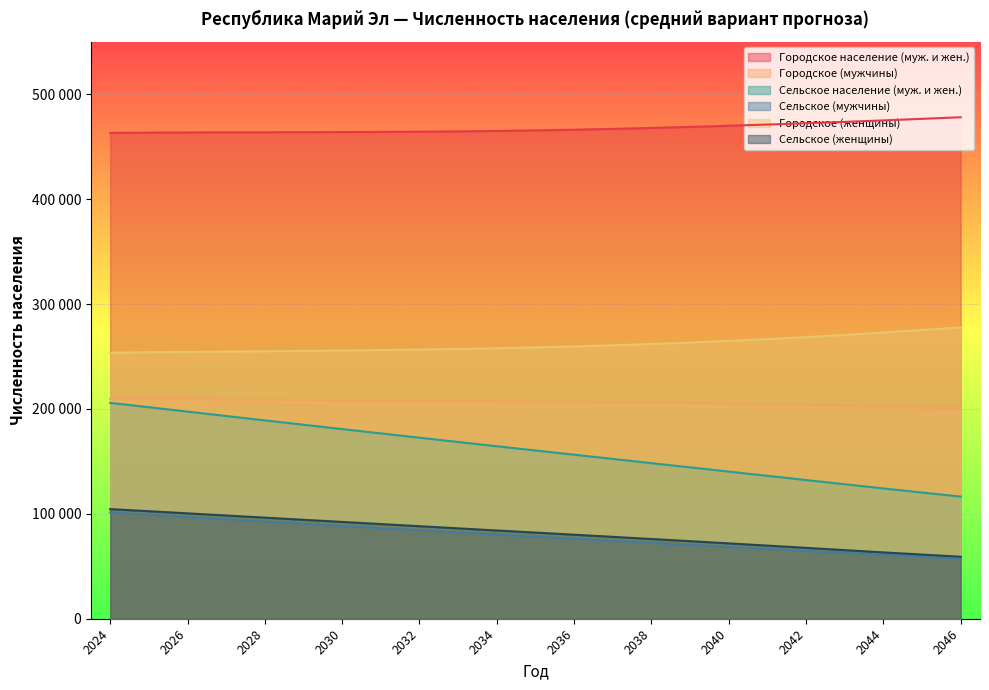

What is the total value across all series at 2025?

1330112